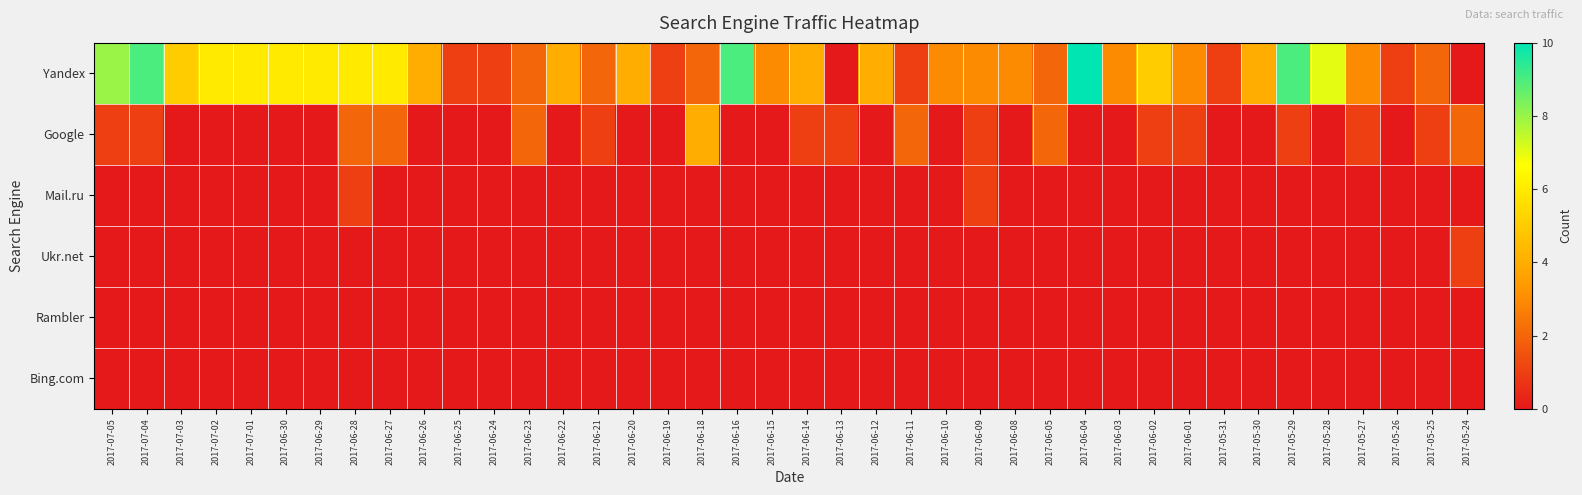

Which has a higher value, 2017-06-11 or 2017-06-30?

2017-06-30